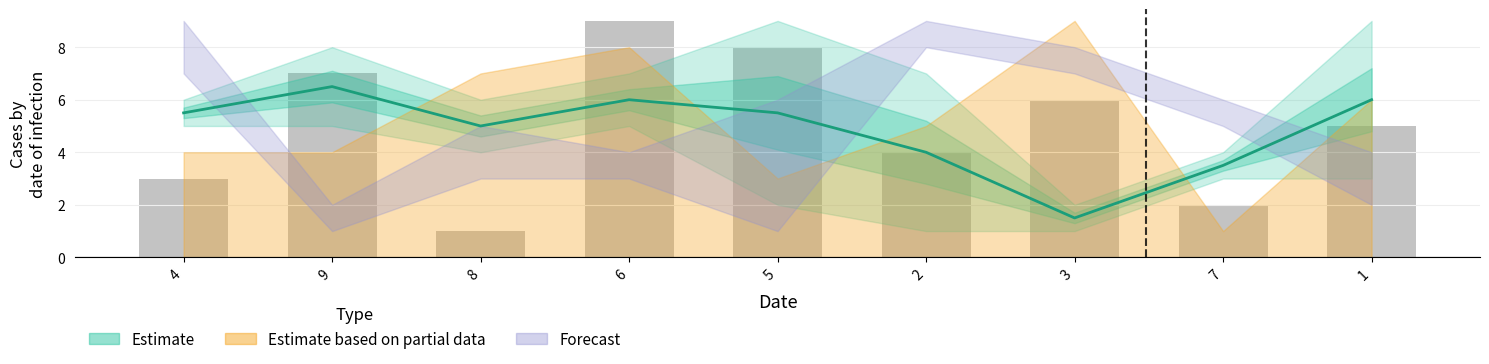

Are the bars grouped side by side (vs. stacked)?

Yes